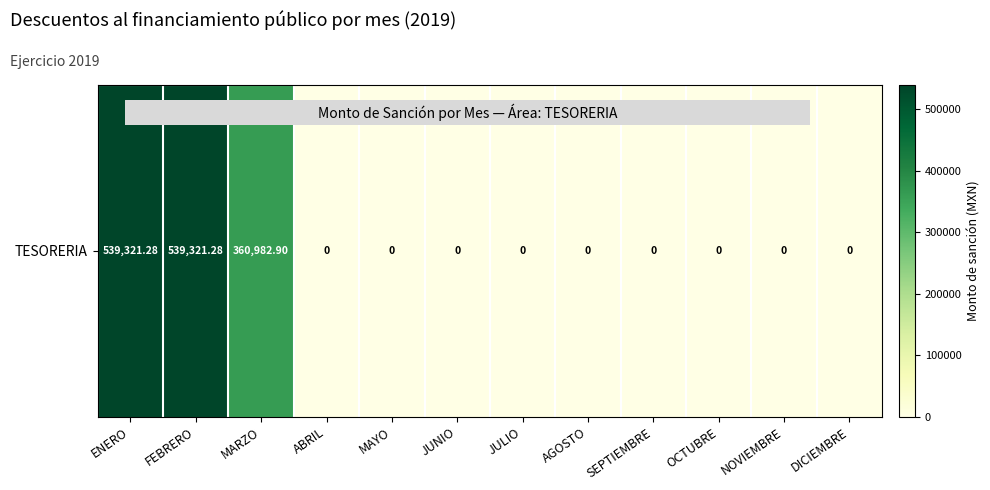

What is the change in value from MARZO to ABRIL?

-360982.9